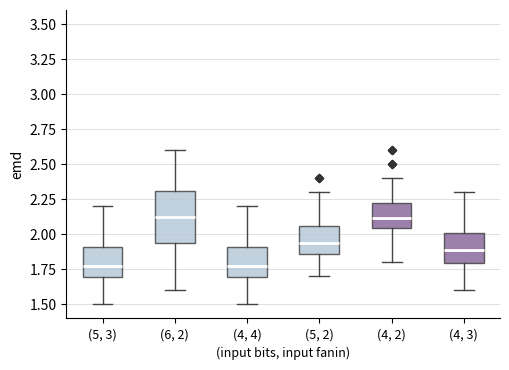

Reading left to right, read every box against the y-axis: the position of its median line, the range the box covers, and the ends of its whiskers. The values are not printed on the chart, so give them approximately, as read against the axis.

(5, 3): median 1.80, box 1.70 to 1.90, whiskers 1.50 to 2.20
(6, 2): median 2.15, box 1.95 to 2.30, whiskers 1.60 to 2.60
(4, 4): median 1.80, box 1.70 to 1.90, whiskers 1.50 to 2.20
(5, 2): median 1.95, box 1.85 to 2.05, whiskers 1.70 to 2.30
(4, 2): median 2.10, box 2.05 to 2.25, whiskers 1.80 to 2.40
(4, 3): median 1.90, box 1.80 to 2.00, whiskers 1.60 to 2.30